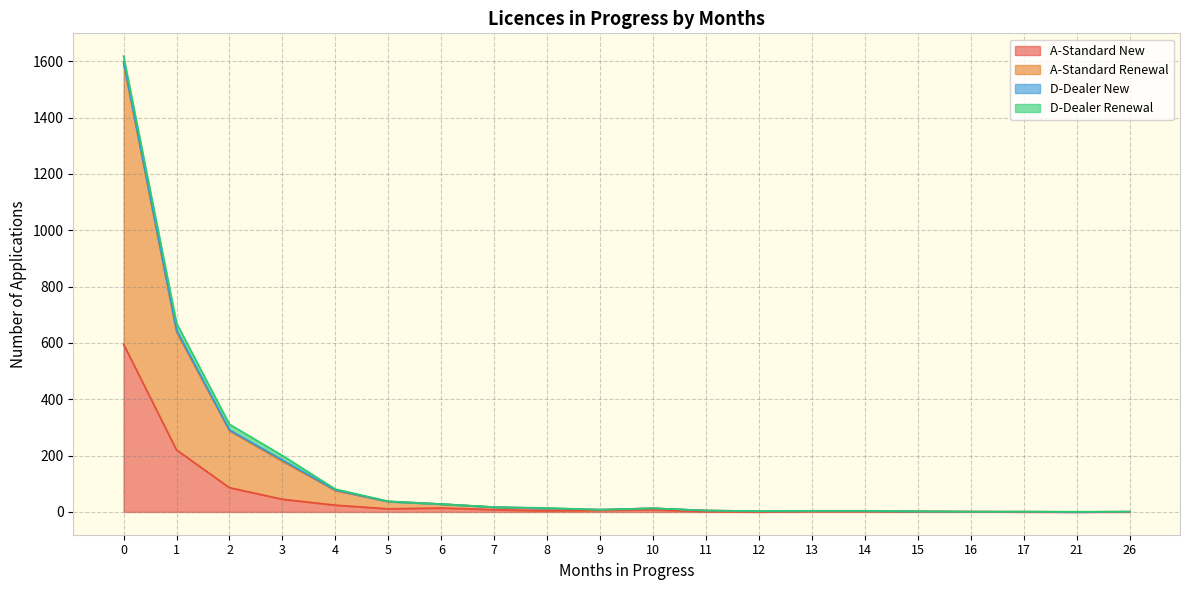

What is the sum of the A-Standard Renewal values at 8 and 12?

17